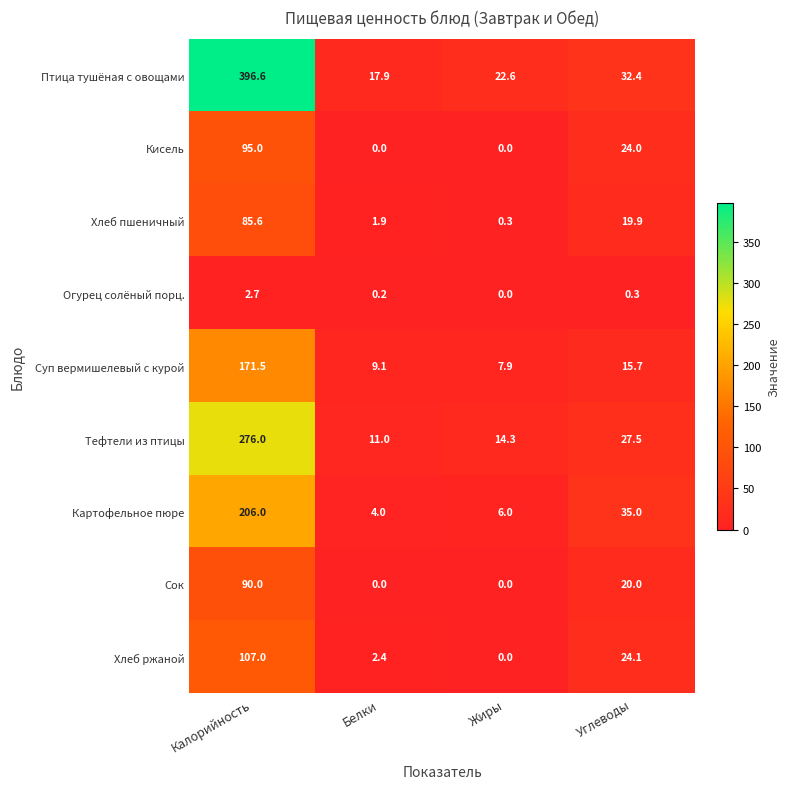

How many series are shown in this chart?

9